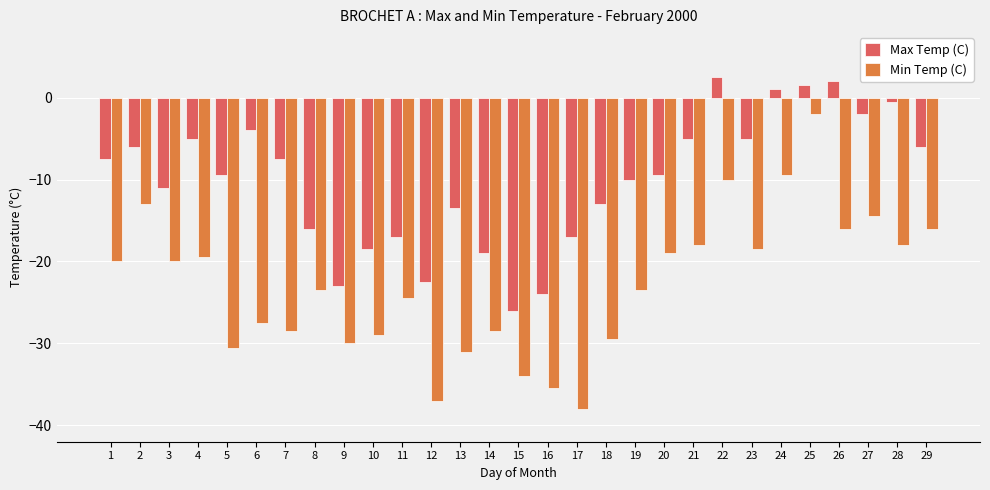

What is the difference between the Min Temp (C) values at 19 and 28?

5.5